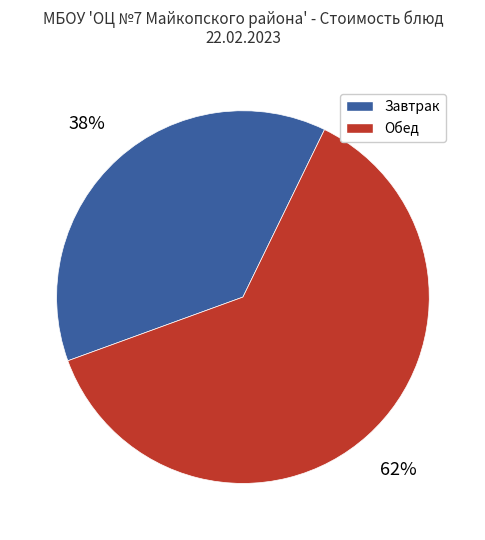

Does any single category account for the majority?

Yes